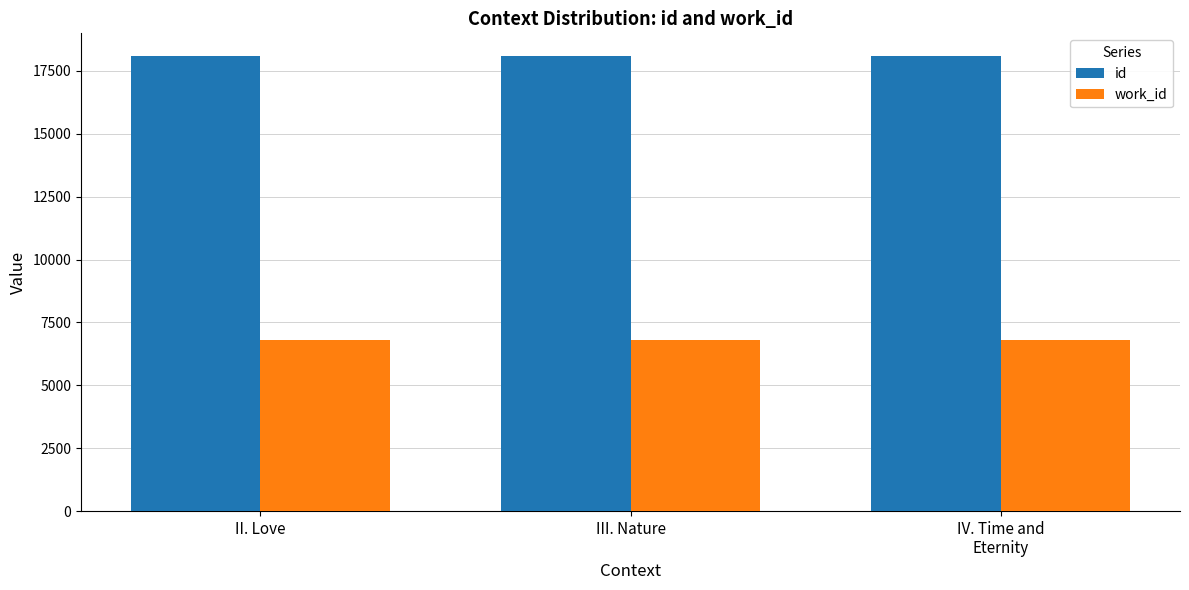

What is the total value across all series at IV. Time and
Eternity?

24868